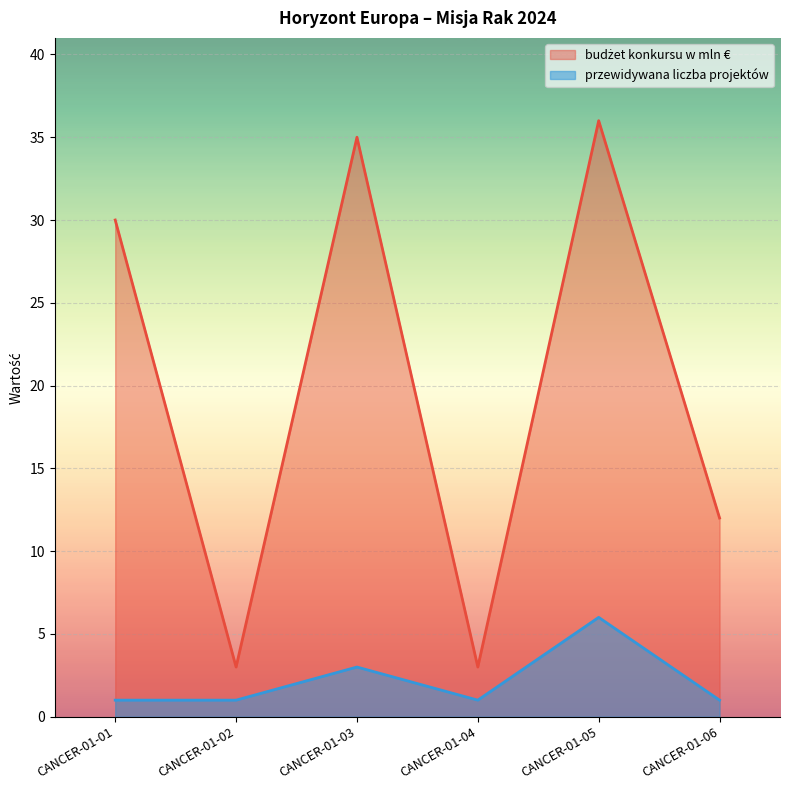

Which category has the highest value in the budżet konkursu w mln € series?

CANCER-01-05